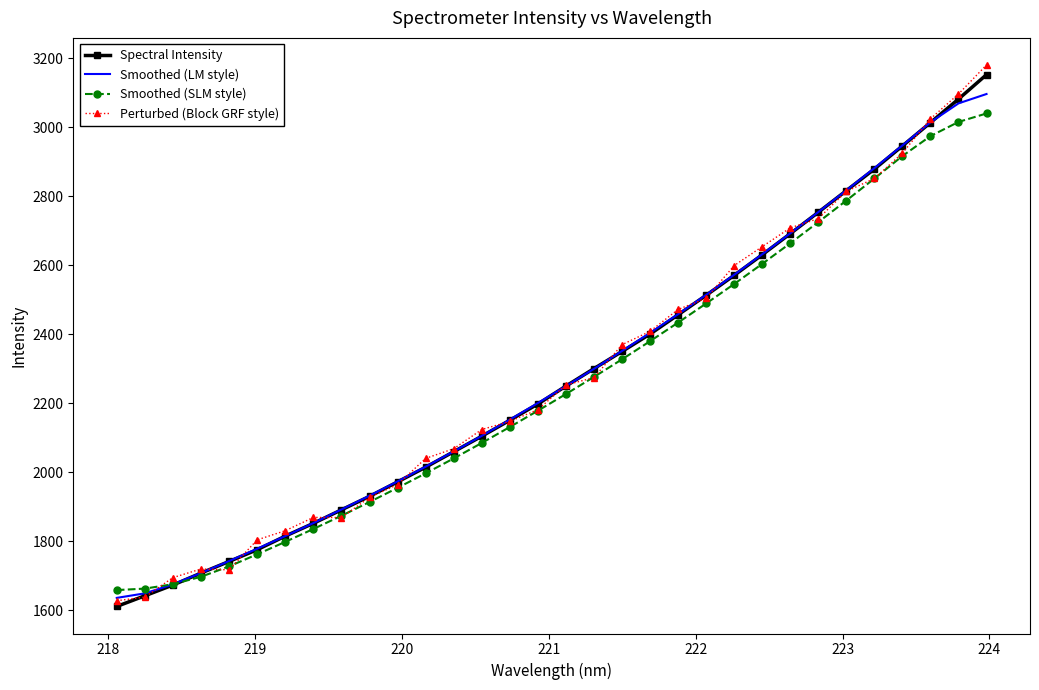

What is the maximum value shown in the chart?

3180.5